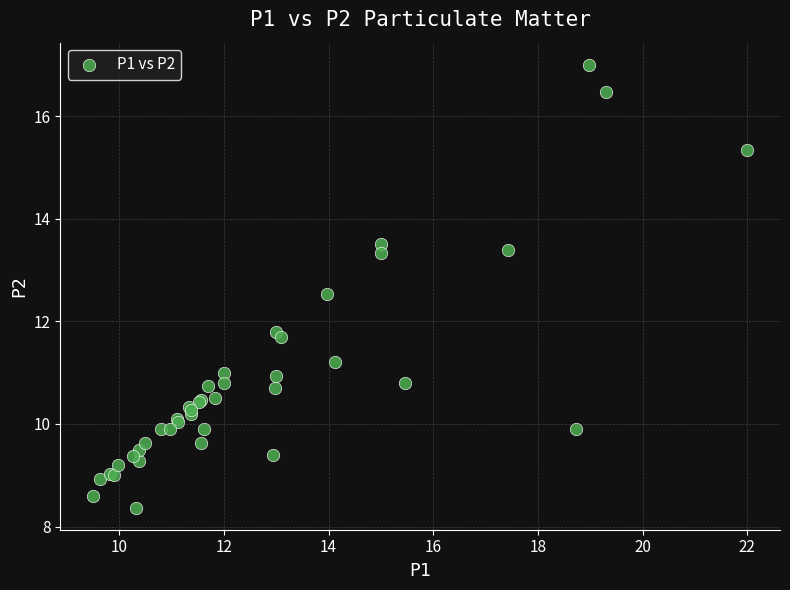

What Y value in the scatter plot is closest to 12?

11.8